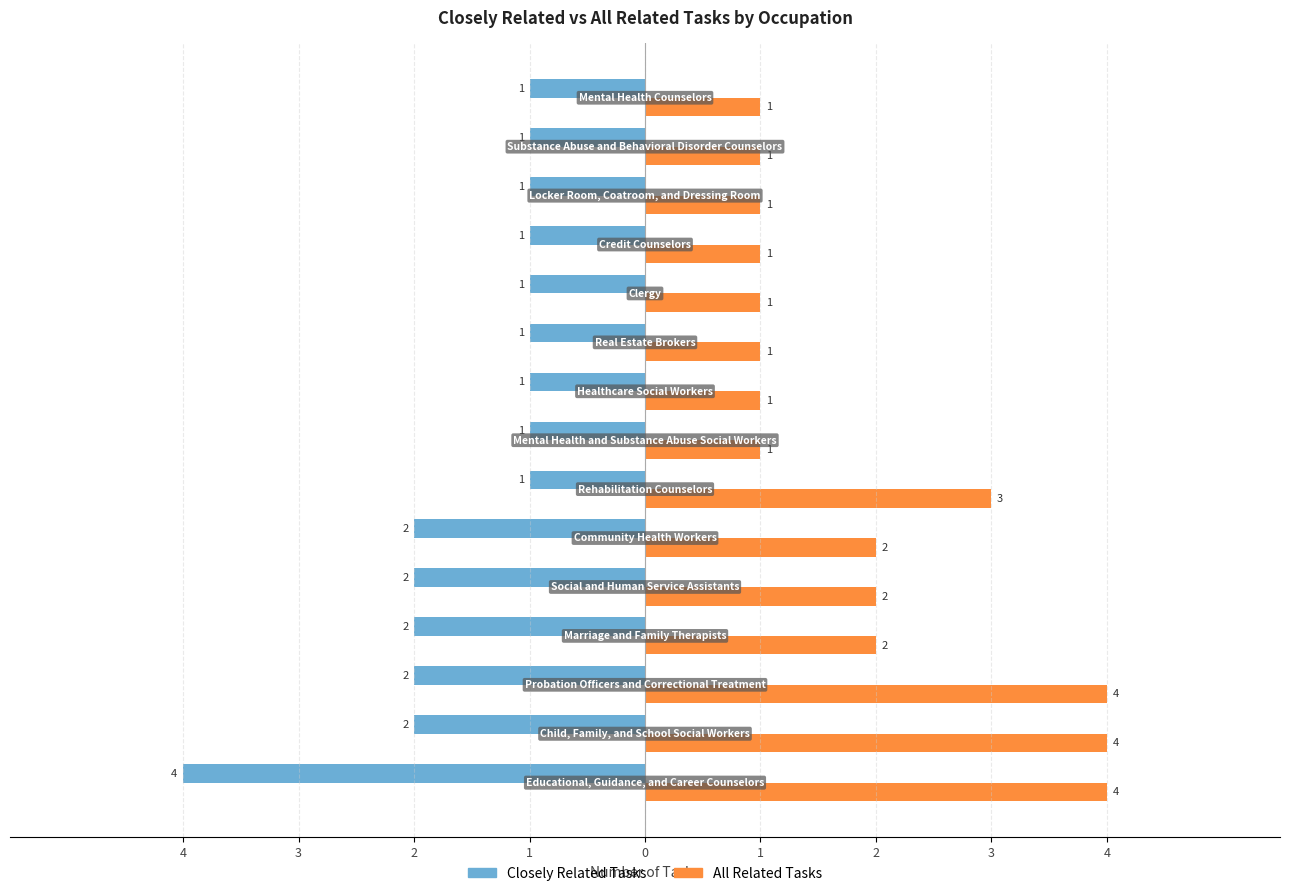

Which series has the widest spread of values?

Closely Related Tasks